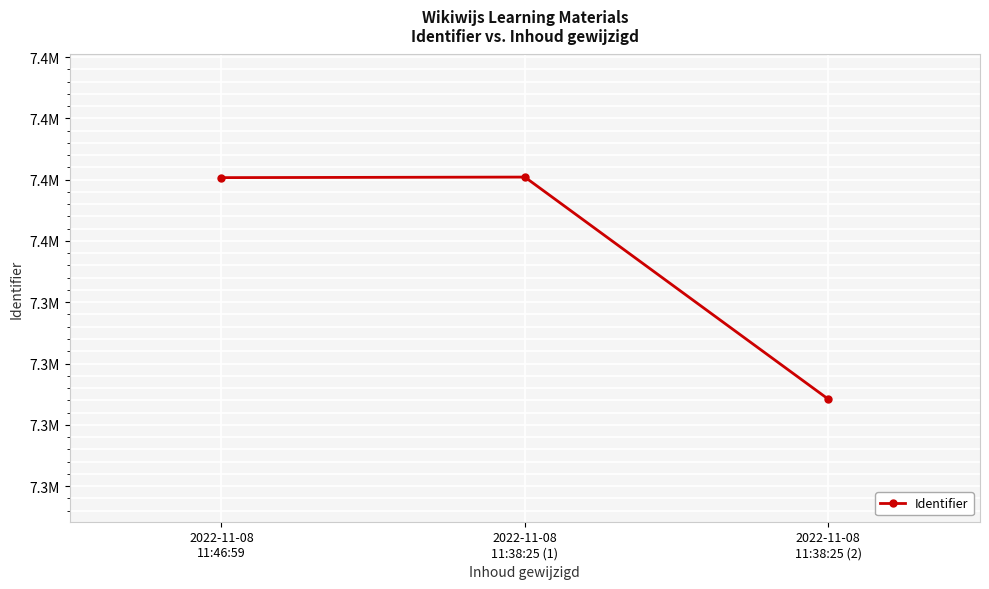

Does the chart have visible grid lines?

Yes